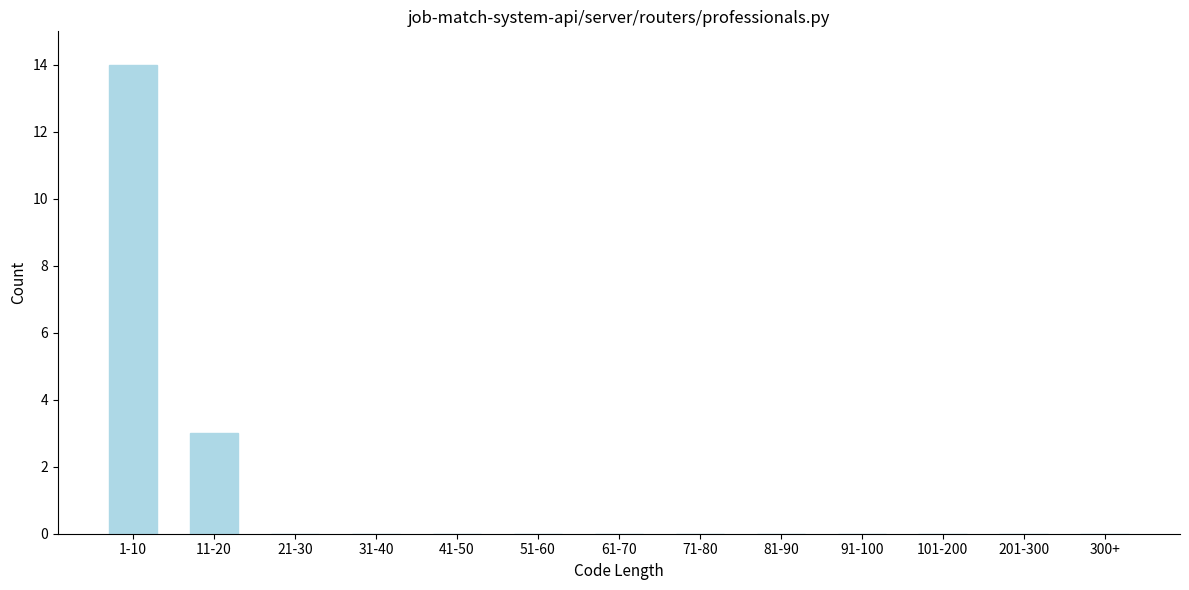

Reading left to right, what are all the values shown in this chart?

1-10=14	11-20=3	21-30=0	31-40=0	41-50=0	51-60=0	61-70=0	71-80=0	81-90=0	91-100=0	101-200=0	201-300=0	300+=0